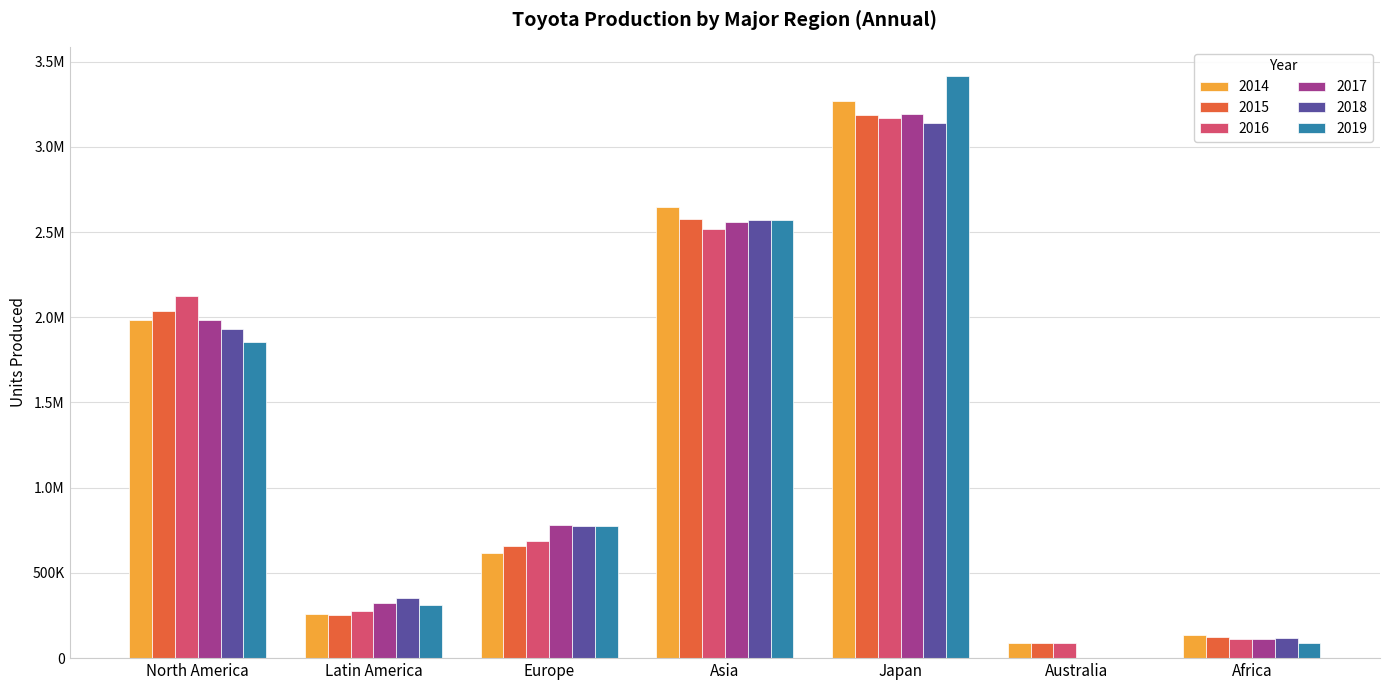

At how many categories does at least one series exceed 363245?

4